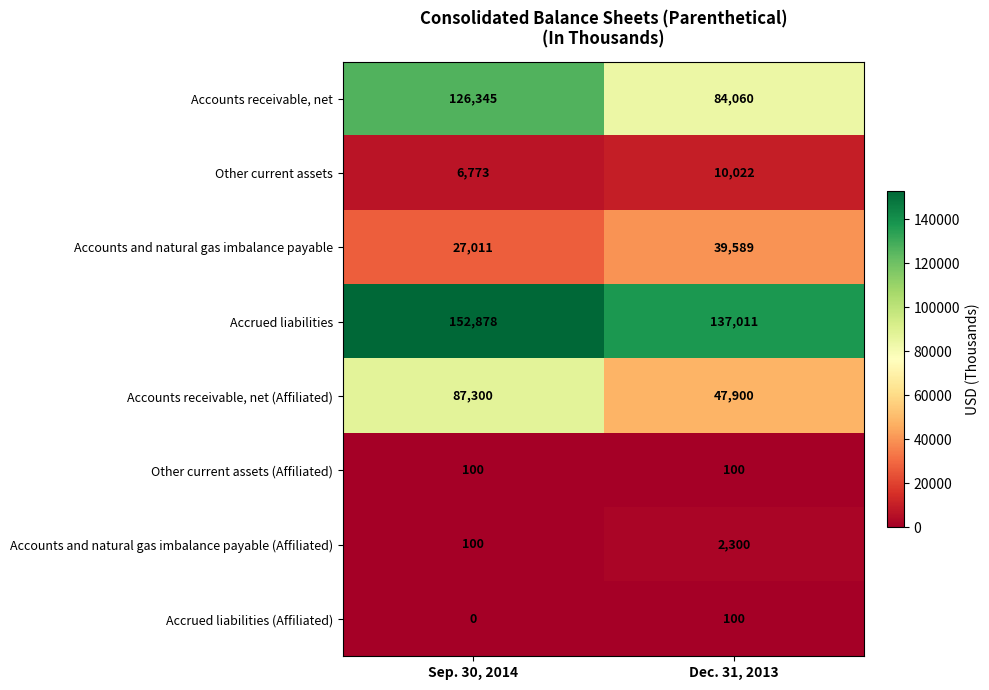

Which series changed the most between Sep. 30, 2014 and Dec. 31, 2013?

Accounts receivable, net